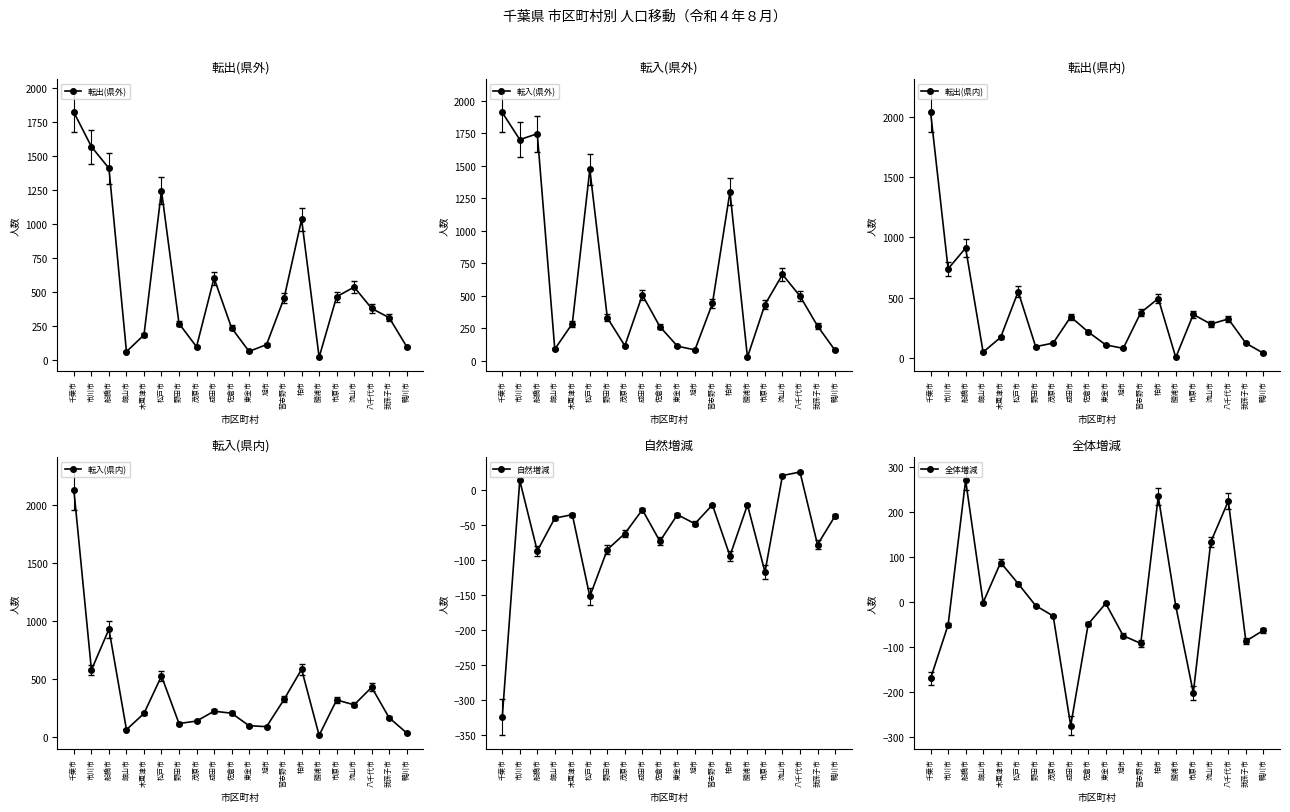

Reading right to left, transcribe all the data shown in this chart.

転出(県外): 鴨川市=99	我孫子市=312	八千代市=380	流山市=537	市原市=466	勝浦市=21	柏市=1034	習志野市=456	旭市=114	東金市=64	佐倉市=237	成田市=603	茂原市=98	野田市=269	松戸市=1246	木更津市=185	館山市=62	船橋市=1410	市川市=1569	千葉市=1821
転入(県外): 鴨川市=80	我孫子市=267	八千代市=497	流山市=663	市原市=432	勝浦市=27	柏市=1298	習志野市=440	旭市=83	東金市=112	佐倉市=262	成田市=505	茂原市=115	野田市=330	松戸市=1471	木更津市=285	館山市=89	船橋市=1745	市川市=1700	千葉市=1909
転出(県内): 鴨川市=41	我孫子市=124	八千代市=325	流山市=282	市原市=362	勝浦市=6	柏市=494	習志野市=377	旭市=81	東金市=110	佐倉市=217	成田市=342	茂原市=125	野田市=95	松戸市=551	木更津市=172	館山市=50	船橋市=912	市川市=740	千葉市=2037
転入(県内): 鴨川市=34	我孫子市=164	八千代市=427	流山市=276	市原市=318	勝浦市=13	柏市=582	習志野市=323	旭市=88	東金市=96	佐倉市=204	成田市=221	茂原市=136	野田市=115	松戸市=524	木更津市=202	館山市=62	船橋市=928	市川市=576	千葉市=2124
自然増減: 鴨川市=-37	我孫子市=-78	八千代市=26	流山市=21	市原市=-117	勝浦市=-21	柏市=-94	習志野市=-21	旭市=-48	東金市=-35	佐倉市=-73	成田市=-28	茂原市=-62	野田市=-85	松戸市=-152	木更津市=-35	館山市=-40	船橋市=-87	市川市=14	千葉市=-325
全体増減: 鴨川市=-63	我孫子市=-87	八千代市=225	流山市=134	市原市=-202	勝浦市=-9	柏市=235	習志野市=-92	旭市=-75	東金市=-3	佐倉市=-49	成田市=-275	茂原市=-31	野田市=-8	松戸市=41	木更津市=88	館山市=-1	船橋市=271	市川市=-51	千葉市=-170